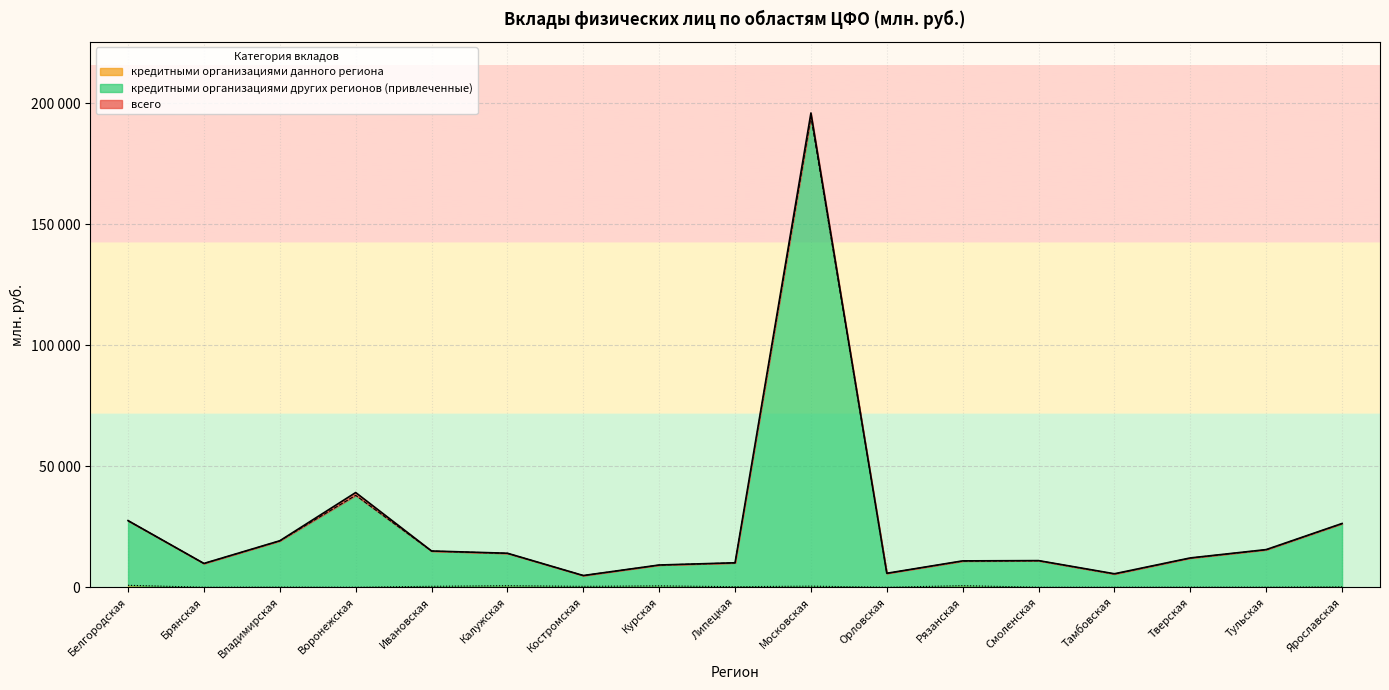

What is the label of the 5th point from the left?

Ивановская